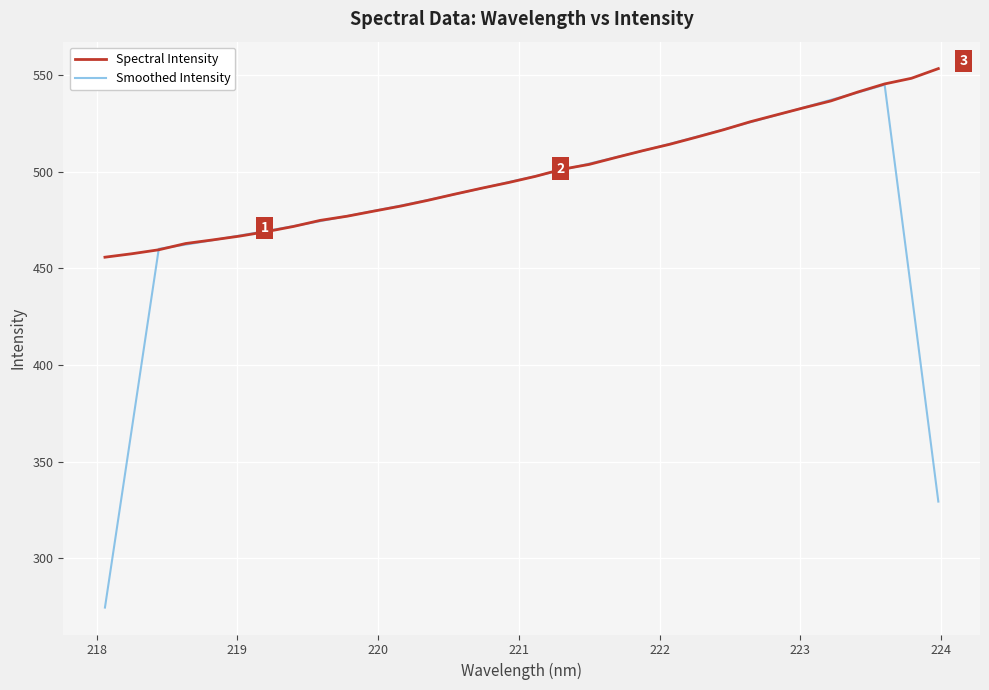

What is the smallest value displayed?

274.6